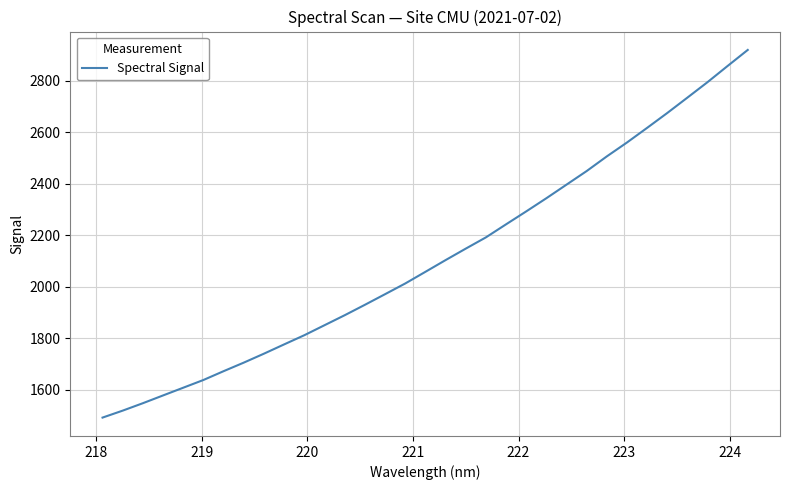

How many distinct data groups are displayed?

1